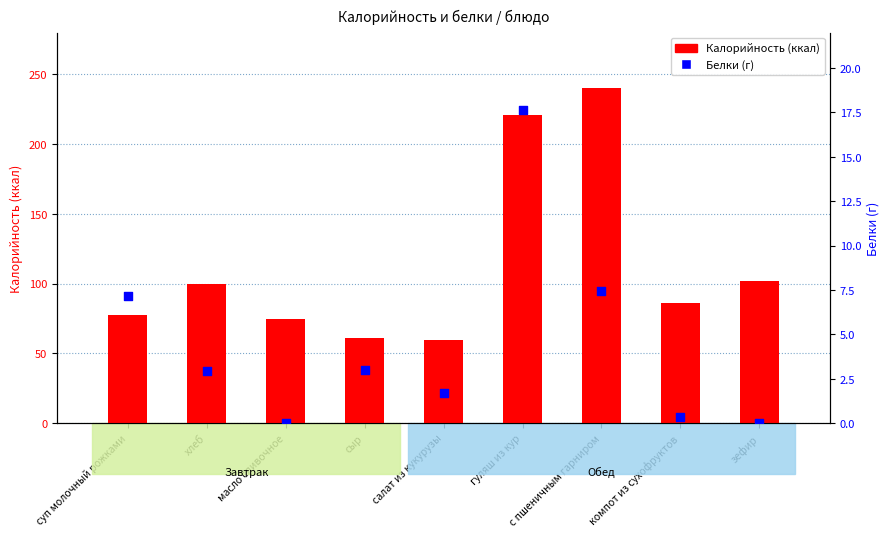

Which series has the widest spread of Y values?

Калорийность